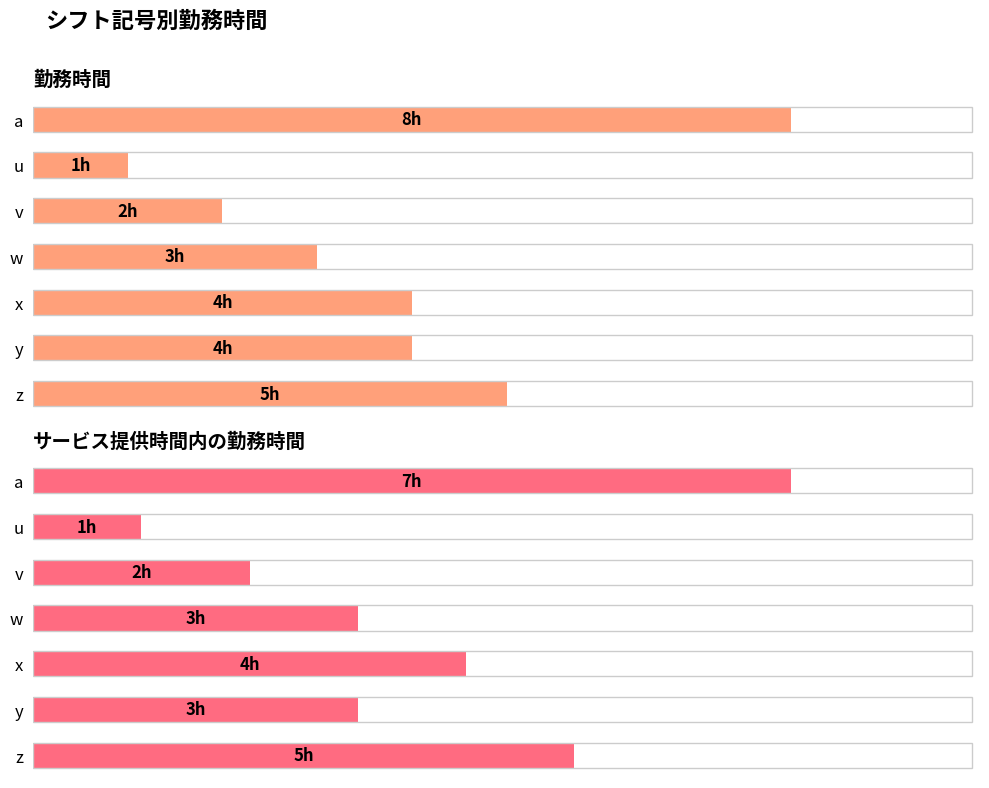

What is the difference between the maximum and second lowest values in the 勤務時間 series?

6